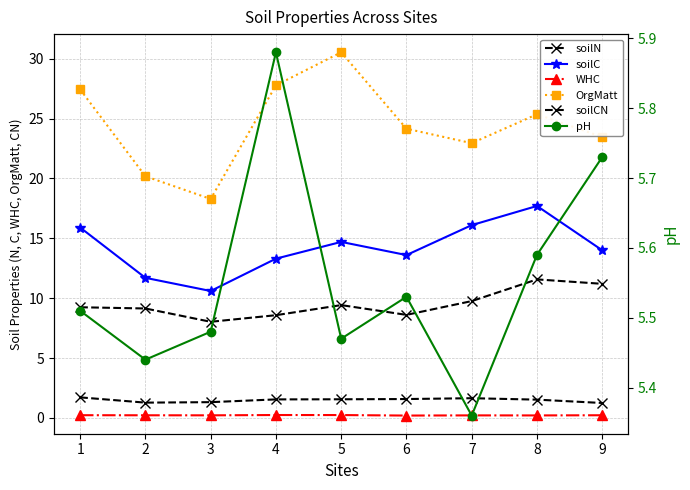

What is the difference between the pH values at 6 and 8?

0.1